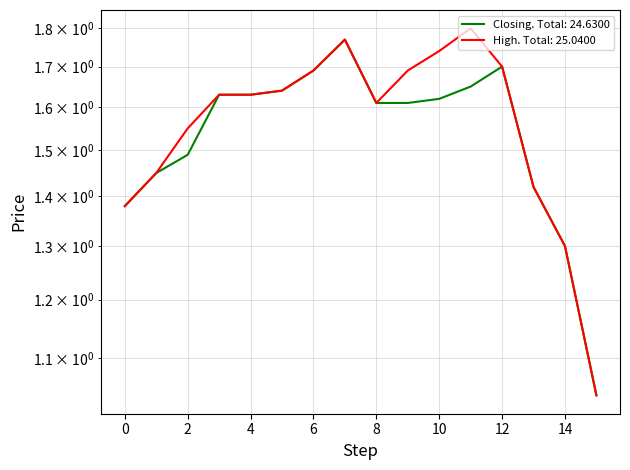

What is the difference between the maximum and second lowest values in the High series?

0.5